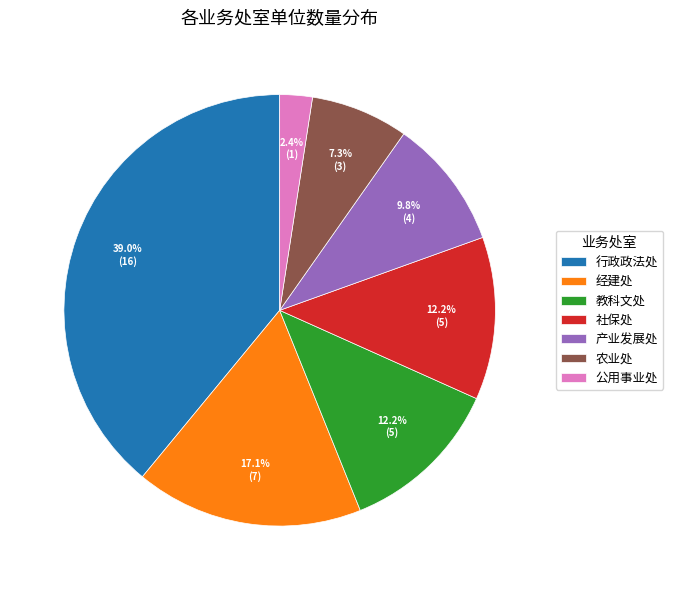

To the nearest percent, what percentage of the pie is 公用事业处?

2%